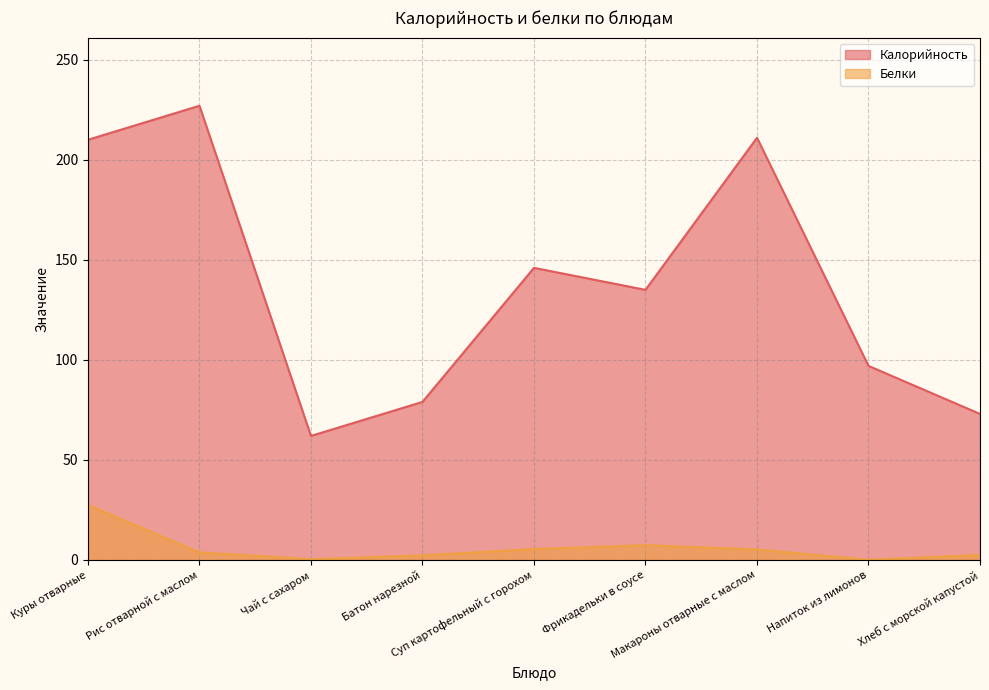

What is the difference between the second highest and minimum values in the Калорийность series?

149.0